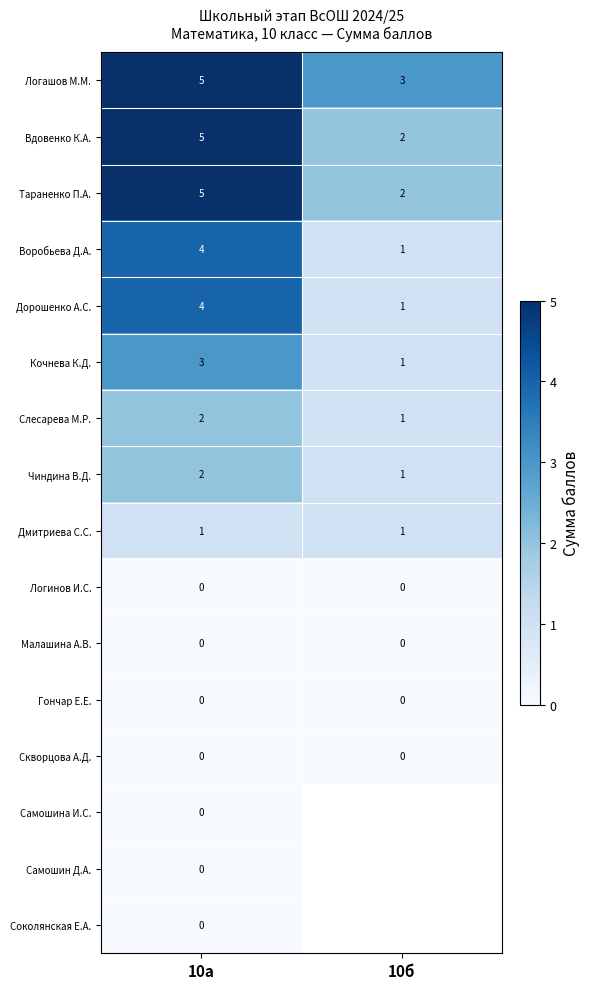

The Дорошенко А.С. series shows 4 at 10а. True or false?

True